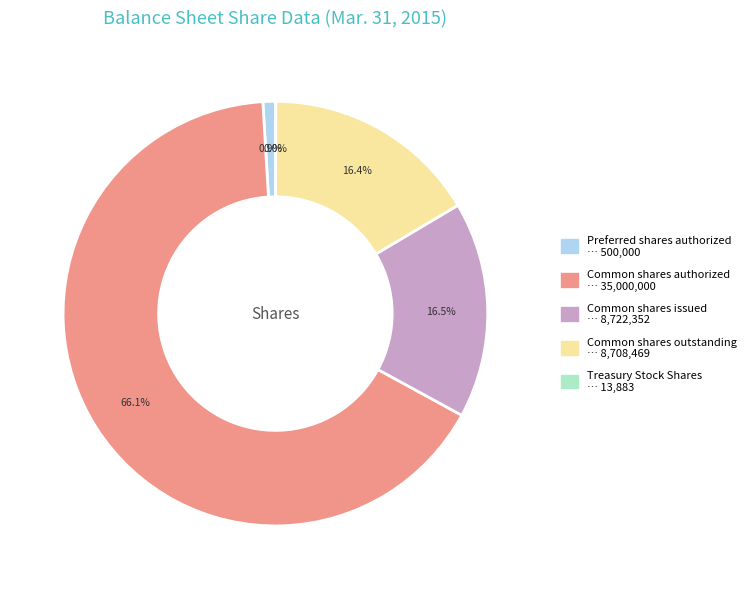

What percentage do Common shares outstanding and Common shares issued together represent?

32.9%